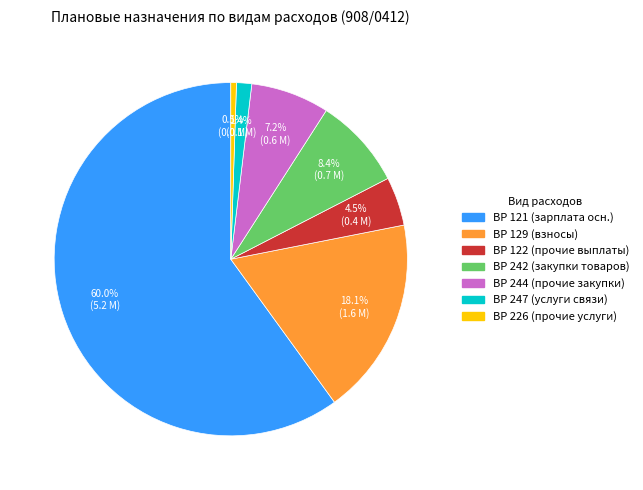

Does any single category account for the majority?

Yes